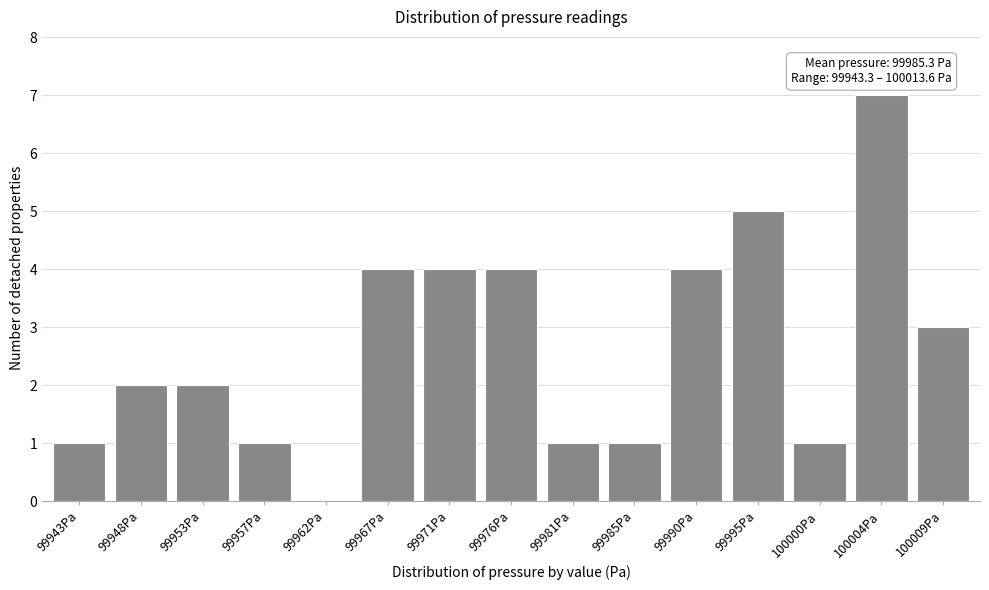

Reading left to right, what are all the values shown in this chart?

99943Pa=1	99948Pa=2	99953Pa=2	99957Pa=1	99962Pa=0	99967Pa=4	99971Pa=4	99976Pa=4	99981Pa=1	99985Pa=1	99990Pa=4	99995Pa=5	100000Pa=1	100004Pa=7	100009Pa=3